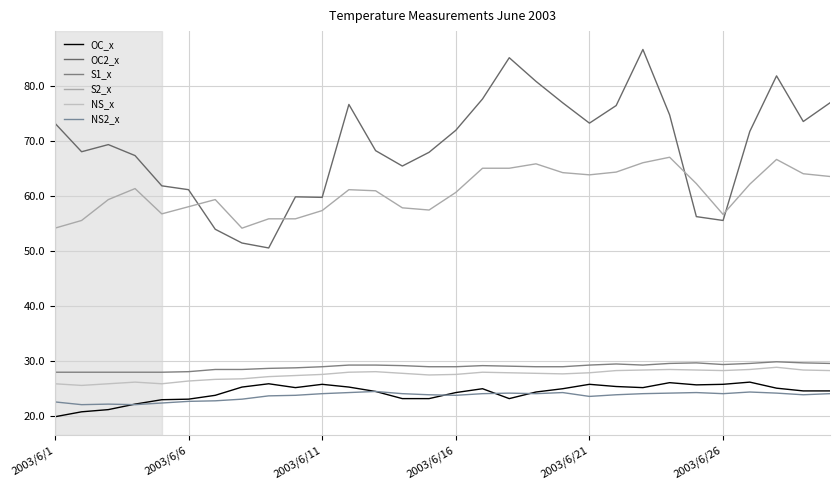

What is the average value of the NS2_x series?

23.6